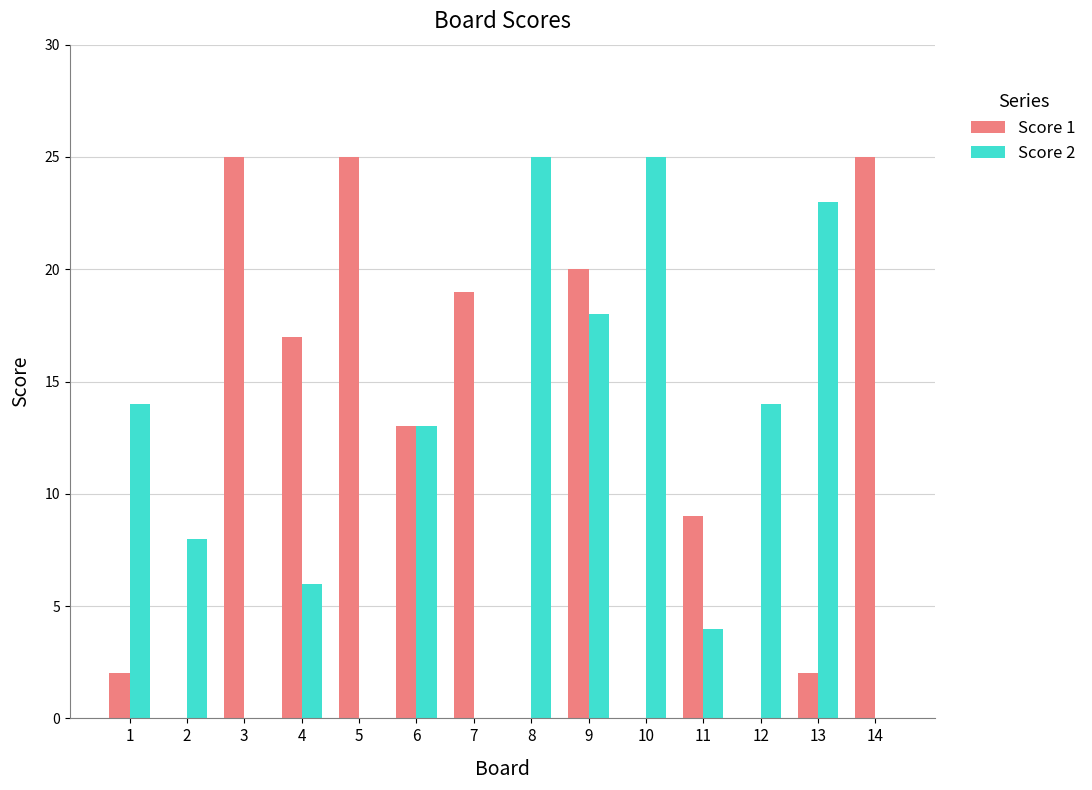

The value of Score 2 at 8 is 25. True or false?

True